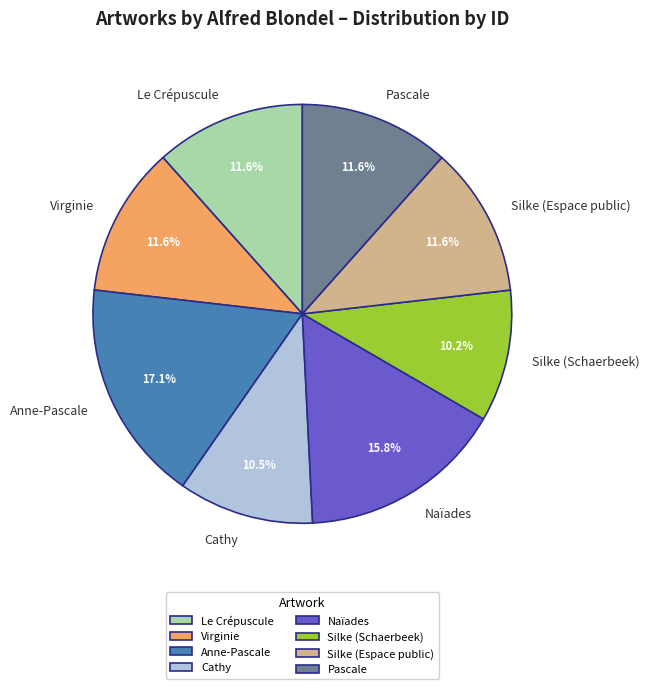

To the nearest percent, what portion does Pascale represent?

12%